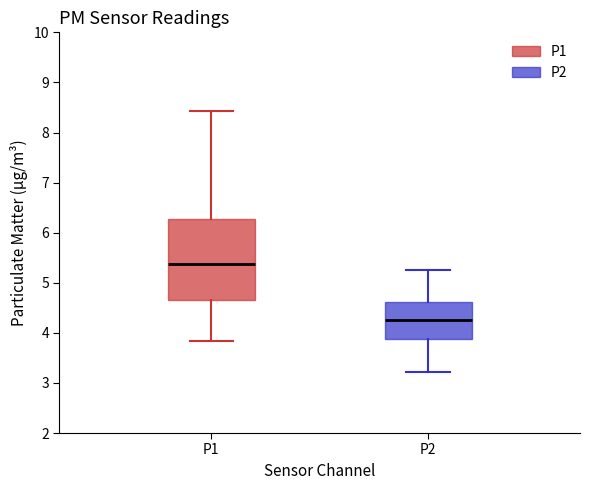

Reading left to right, read every box against the y-axis: the position of its median line, the range the box covers, and the ends of its whiskers. The values are not printed on the chart, so give them approximately, as read against the axis.

P1: median 5.4, box 4.7 to 6.3, whiskers 3.8 to 8.4
P2: median 4.3, box 3.9 to 4.6, whiskers 3.2 to 5.3